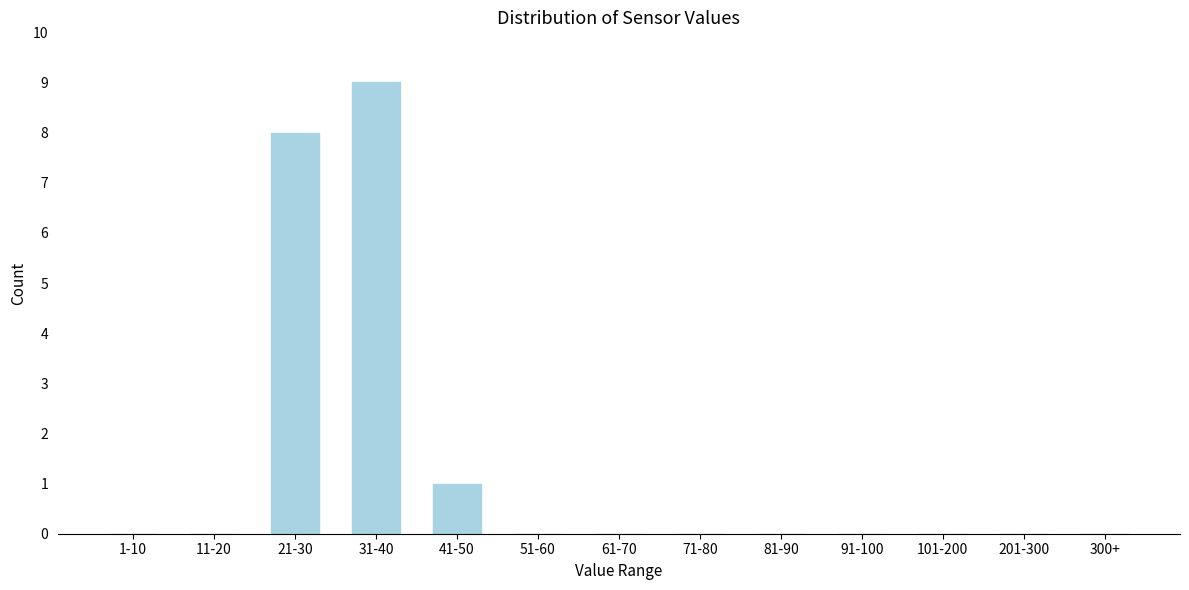

Reading left to right, list all the values displayed in this chart.

1-10=0	11-20=0	21-30=8	31-40=9	41-50=1	51-60=0	61-70=0	71-80=0	81-90=0	91-100=0	101-200=0	201-300=0	300+=0